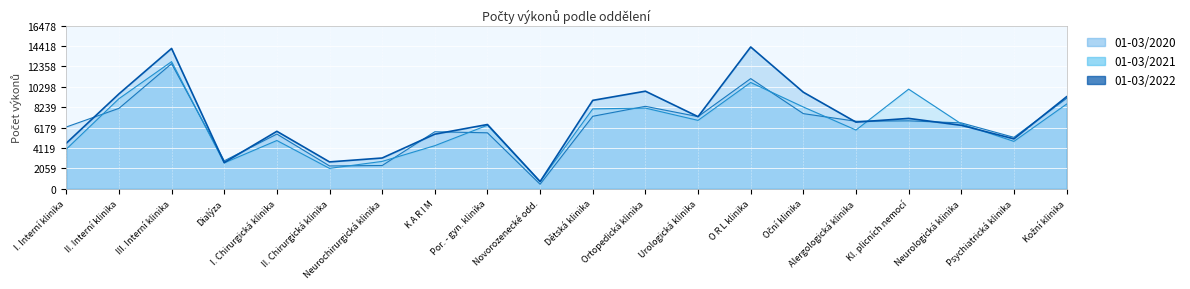

Reading left to right, transcribe all the data shown in this chart.

01-03/2020: 6243	8126	12641	2824	5529	2309	2352	5762	5656	461	7327	8332	7293	11134	7594	6823	6865	6657	5198	9135
01-03/2021: 4005	9103	12850	2613	4878	2062	2767	4356	6421	733	8075	8155	6912	10743	8265	5936	10067	6562	4789	8557
01-03/2022: 4605	9588	14178	2652	5808	2716	3111	5519	6496	728	8935	9861	7288	14329	9757	6735	7112	6413	5044	9302